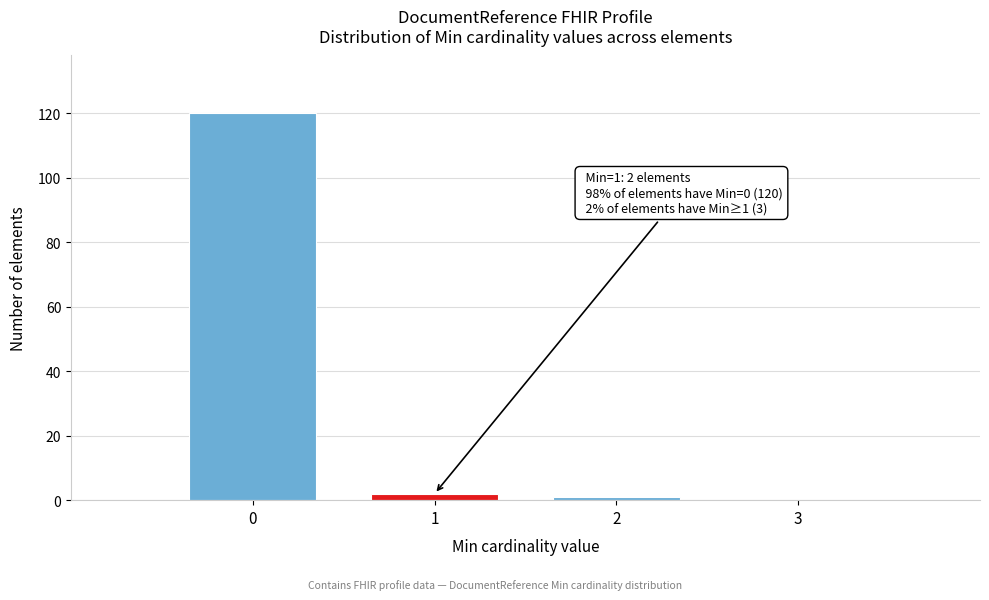

Which range on the x-axis has the tallest bar?

-0.5 to 0.5